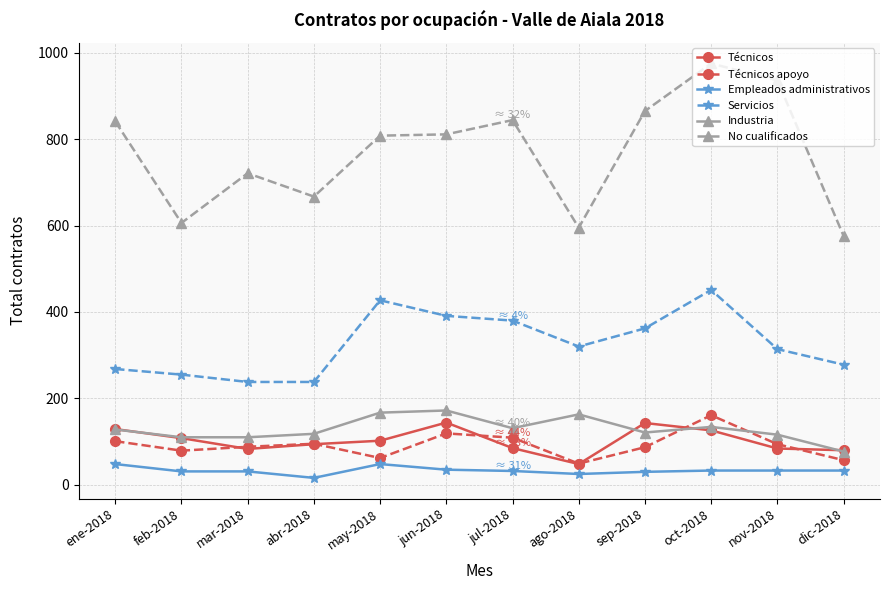

How many data points does each series have?

12